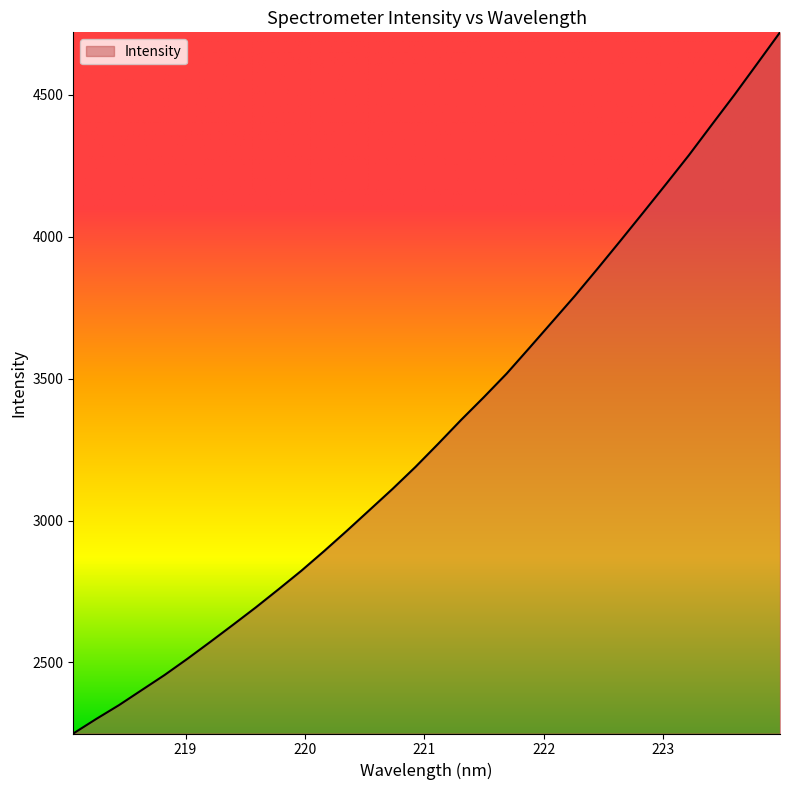

What is the difference between the maximum and minimum values?

2471.0